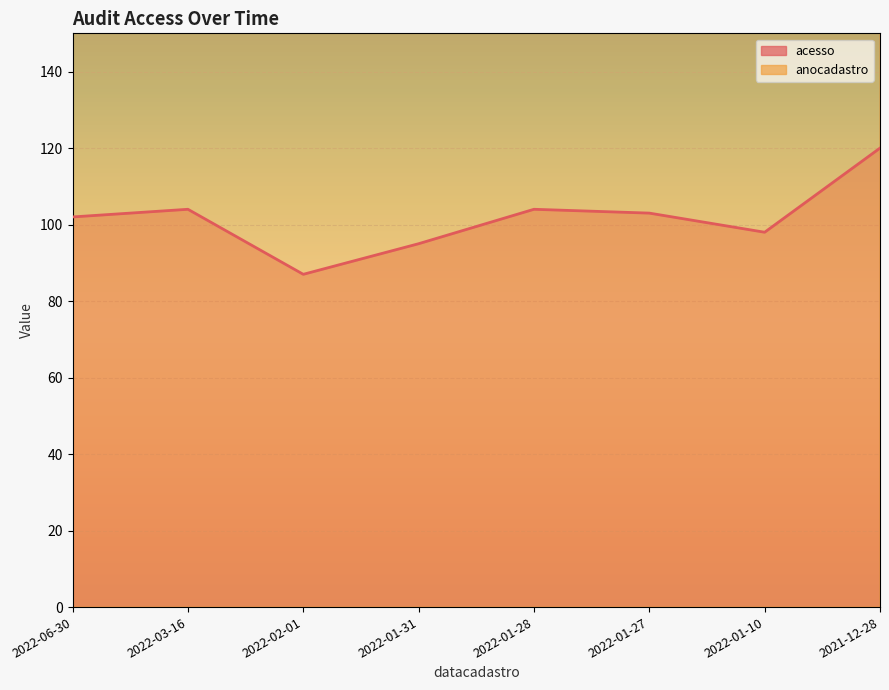

Reading left to right, list all the values displayed in this chart.

acesso: 2022-06-30=102	2022-03-16=104	2022-02-01=87	2022-01-31=95	2022-01-28=104	2022-01-27=103	2022-01-10=98	2021-12-28=120
anocadastro: 2022-06-30=2022	2022-03-16=2021	2022-02-01=2021	2022-01-31=2021	2022-01-28=2021	2022-01-27=2021	2022-01-10=2021	2021-12-28=2021